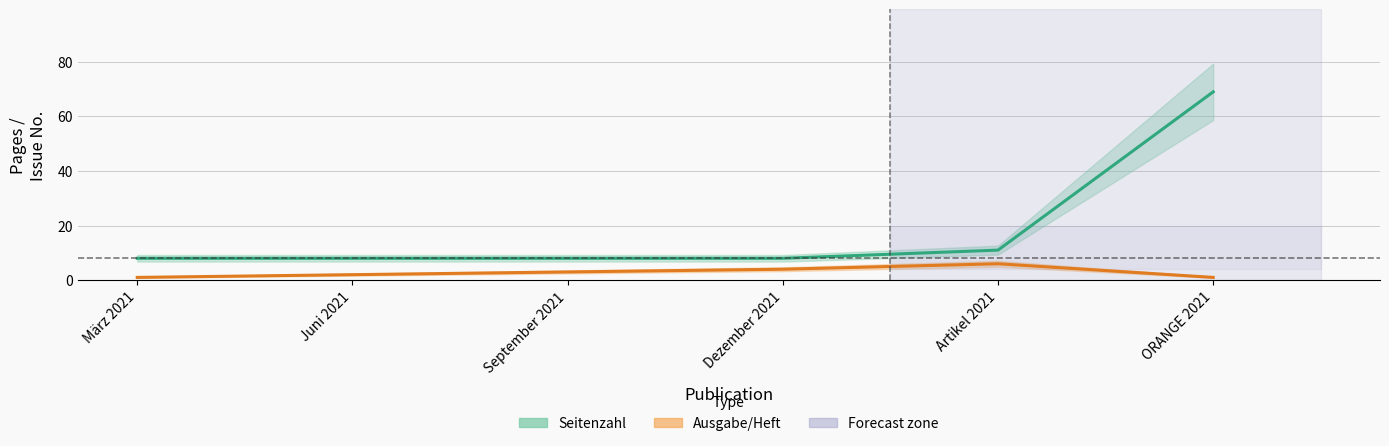

What is the lowest value of the Ausgabe/Heft series?

1